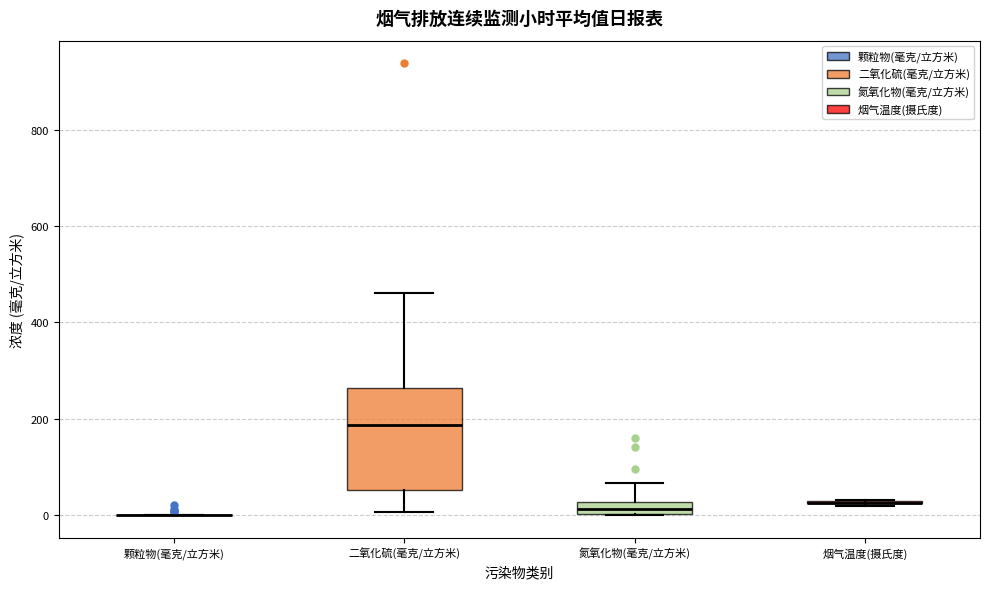

Which box is the tallest, from its lower edge to its upper edge?

二氧化硫(毫克/立方米)